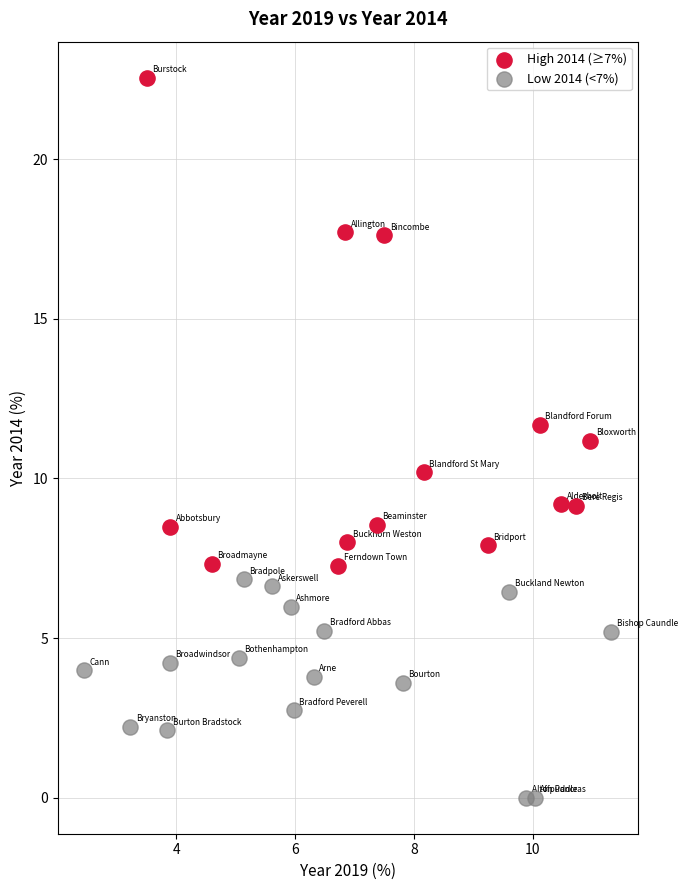

Which series reaches the maximum Y coordinate?

High 2014 (≥7%)